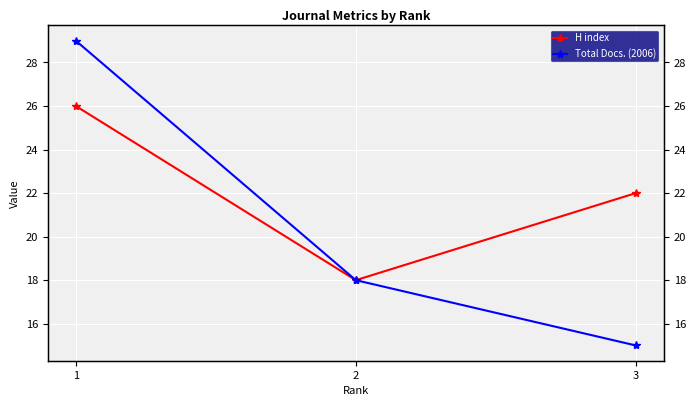

What value does the Total Docs. (2006) series have at 2?

18